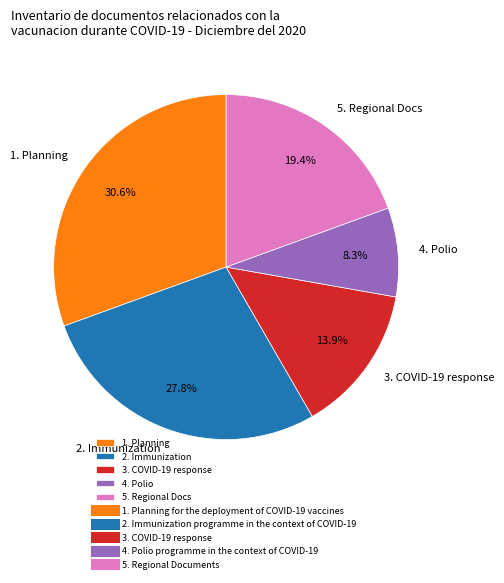

What is the ratio of the value at 3. COVID-19 response to the value at 4. Polio?

1.7